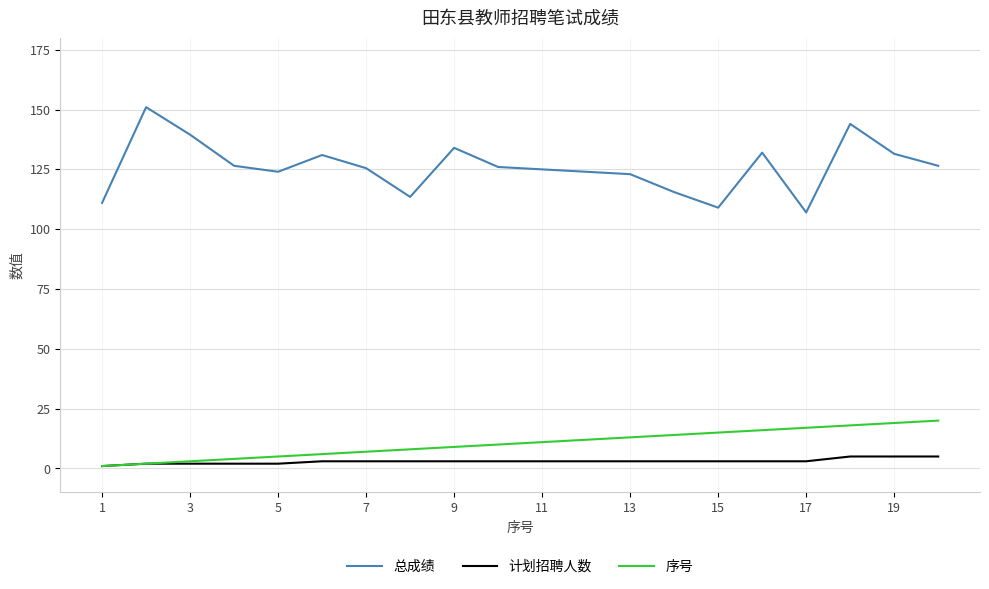

True or false: 计划招聘人数 and 总成绩 cross at least once.

False